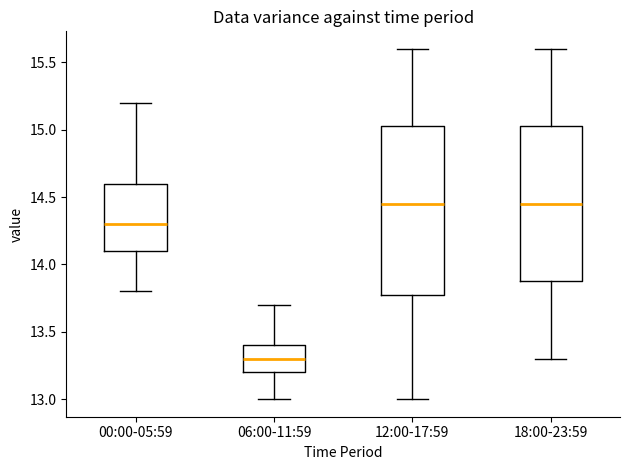

Comparing the boxes themselves (not the whiskers), which one is the tallest?

12:00-17:59